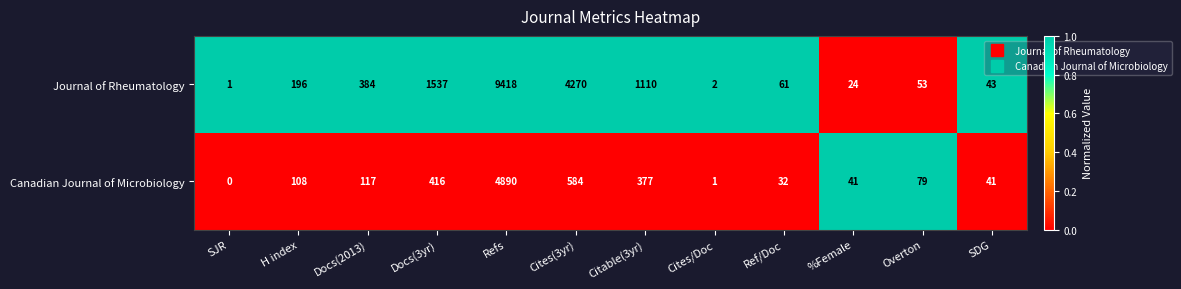

What is the difference between the maximum and second lowest values in the Journal of Rheumatology series?

9416